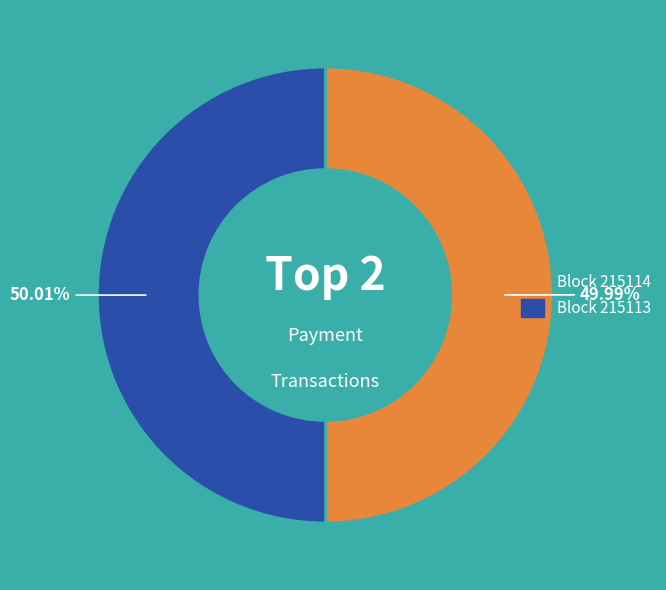

Does any single category account for the majority?

Yes